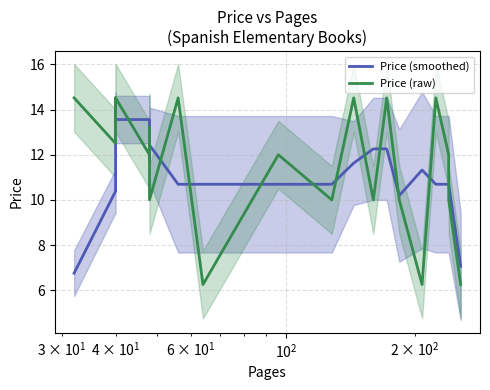

List the series in order of their overall mean, highest first.

Price (raw), Price (smoothed)